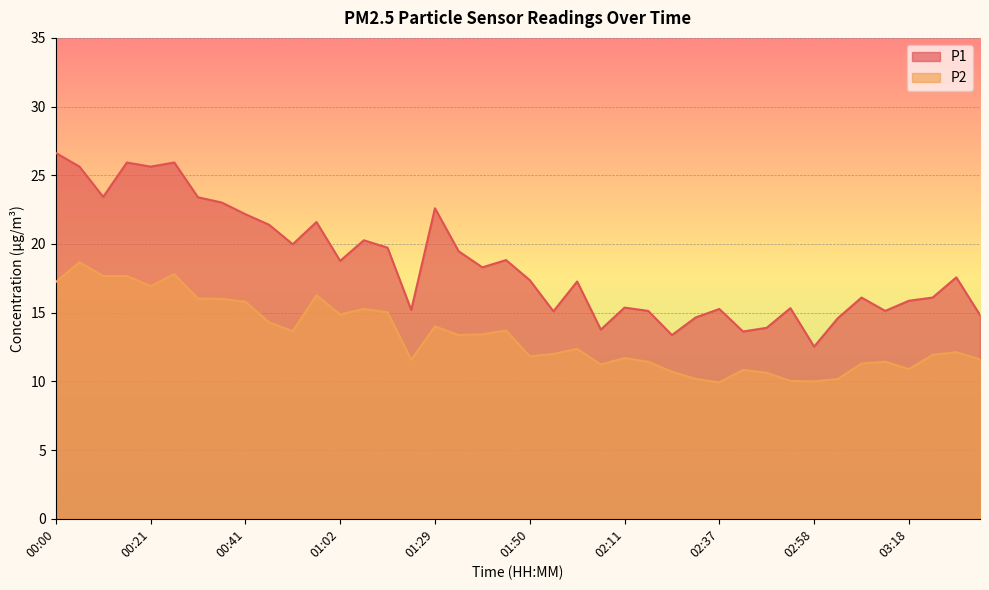

The P2 series shows 13.7 at 01:45. True or false?

True